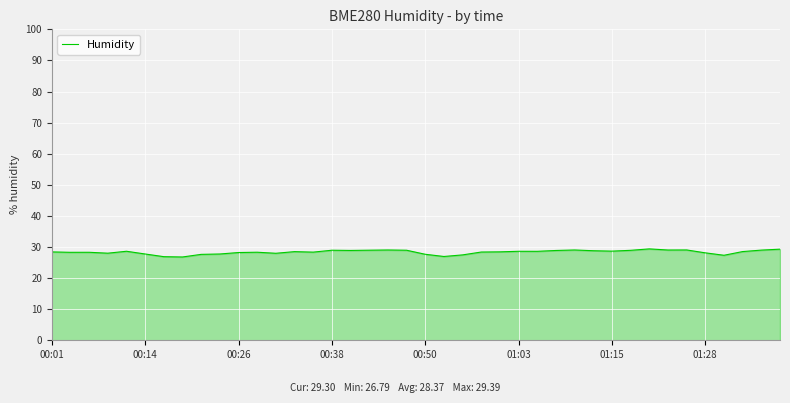

What is the maximum value shown in the chart?

29.4